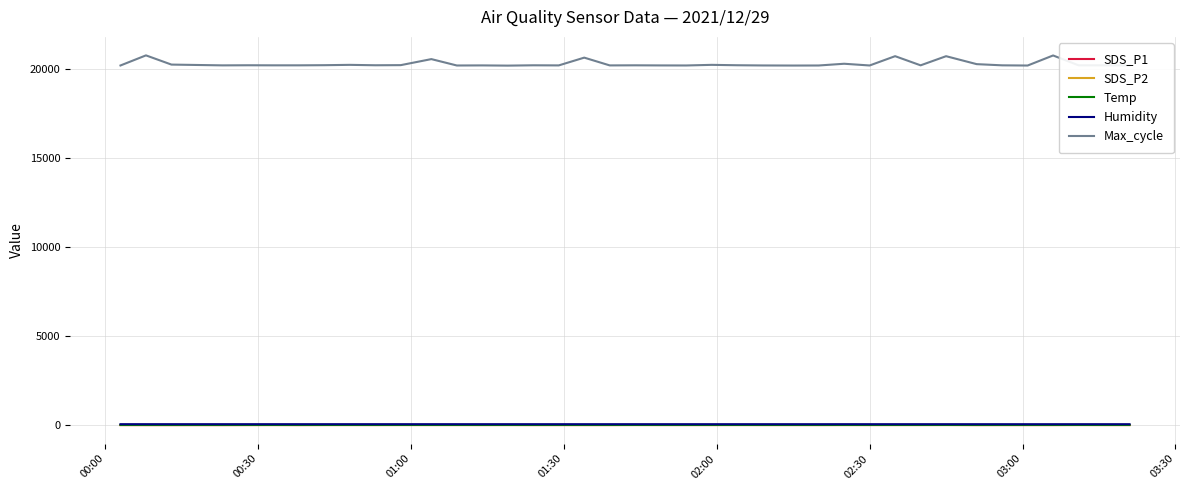

What is the maximum value shown in the chart?

20794.0